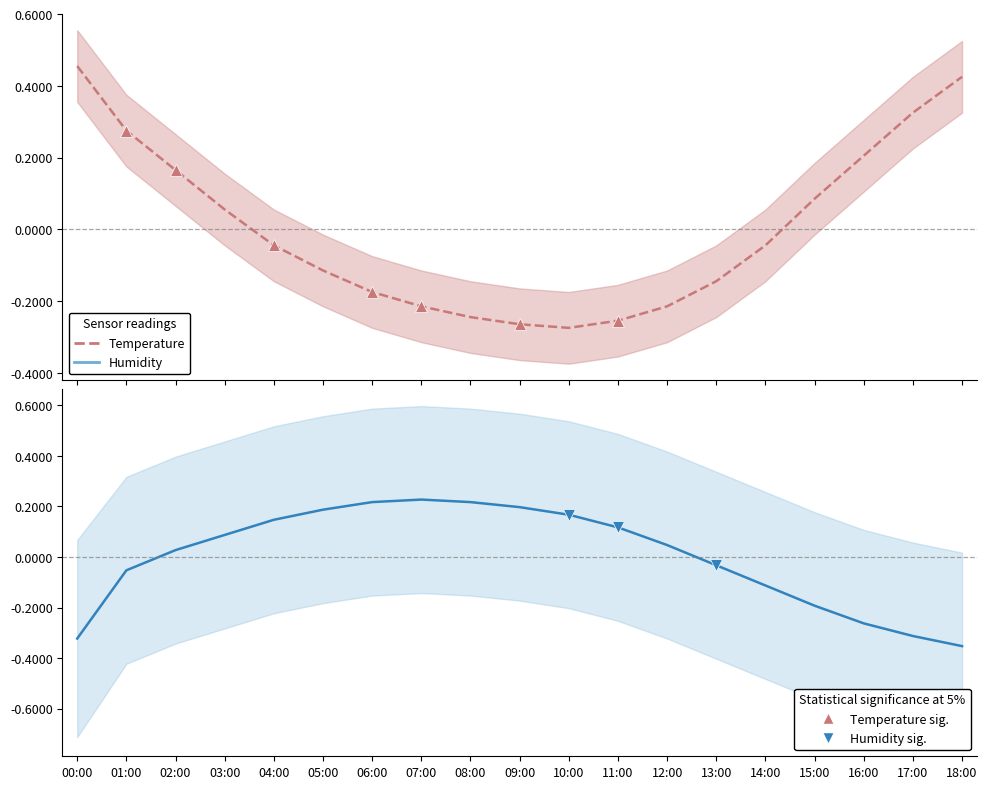

Which category has the highest value across all series?

00:00